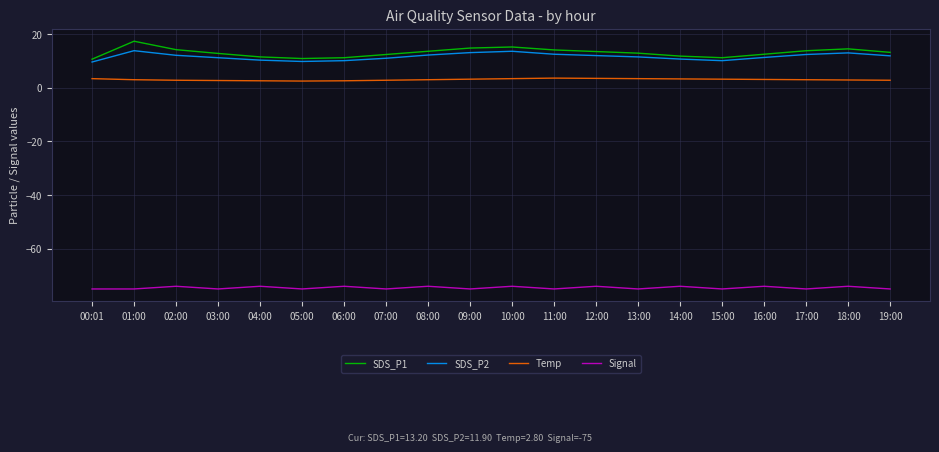

What is the difference between the maximum and minimum values in the Temp series?

1.1